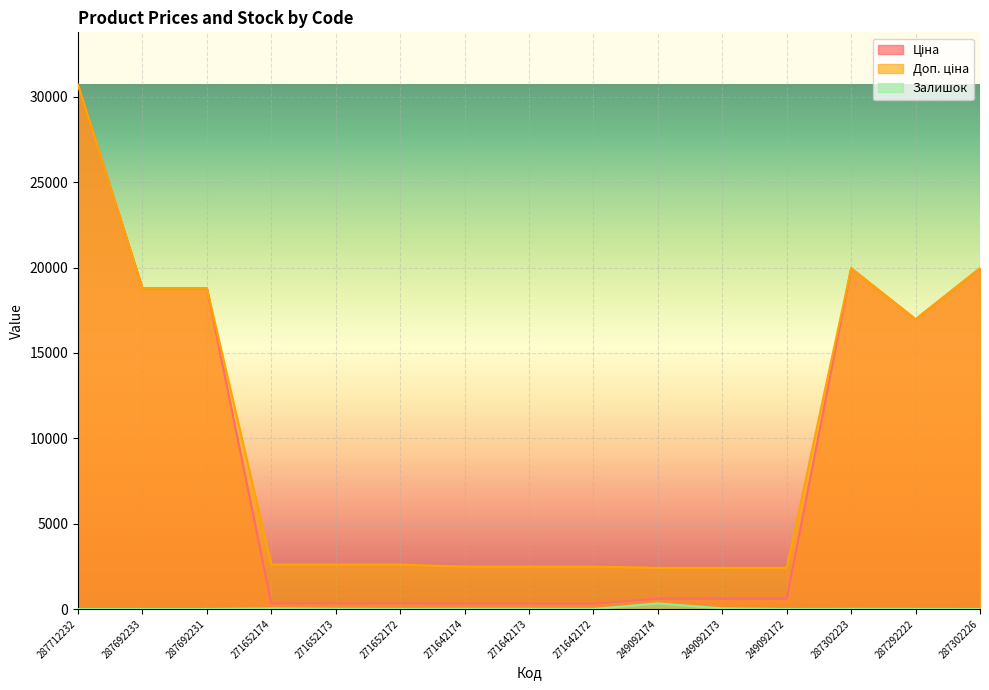

Where is the first local maximum for Залишок?

271652174